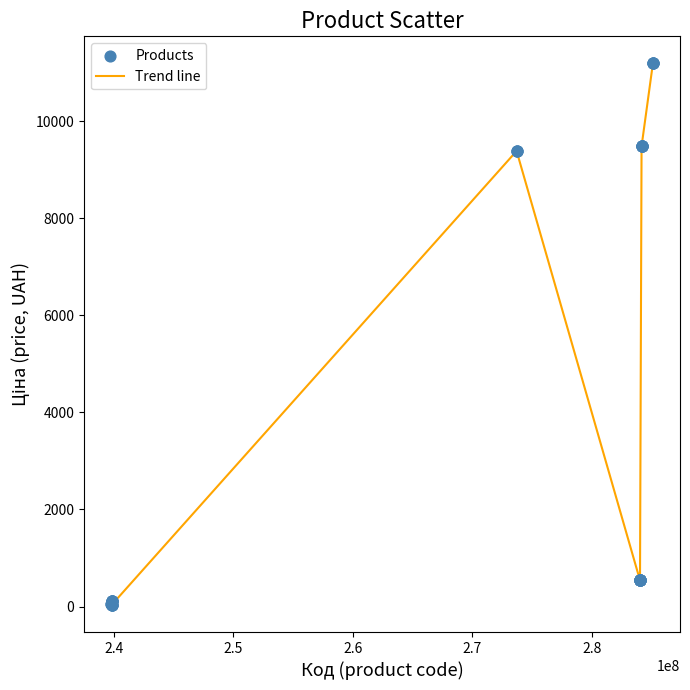

What is the greatest value displayed?

11188.2